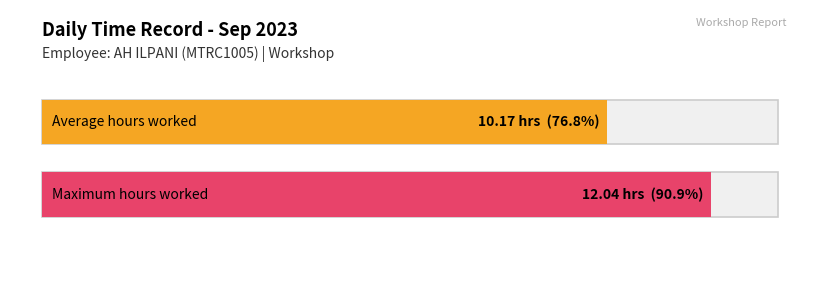

The Low (hours worked) series shows 6.1 at 6. True or false?

False